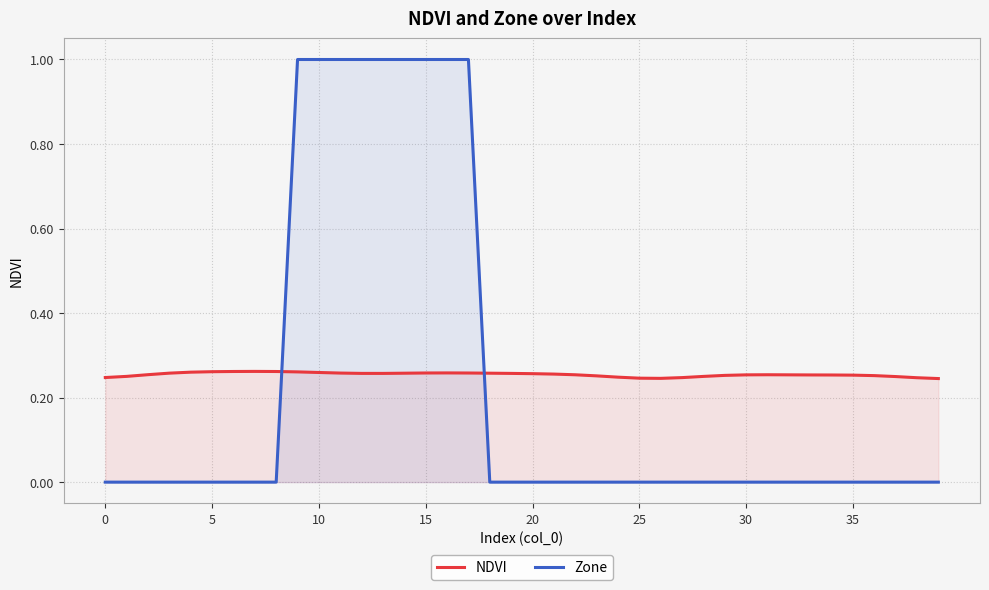

Is the value of Zone at 10 greater than the value of NDVI at 10?

Yes